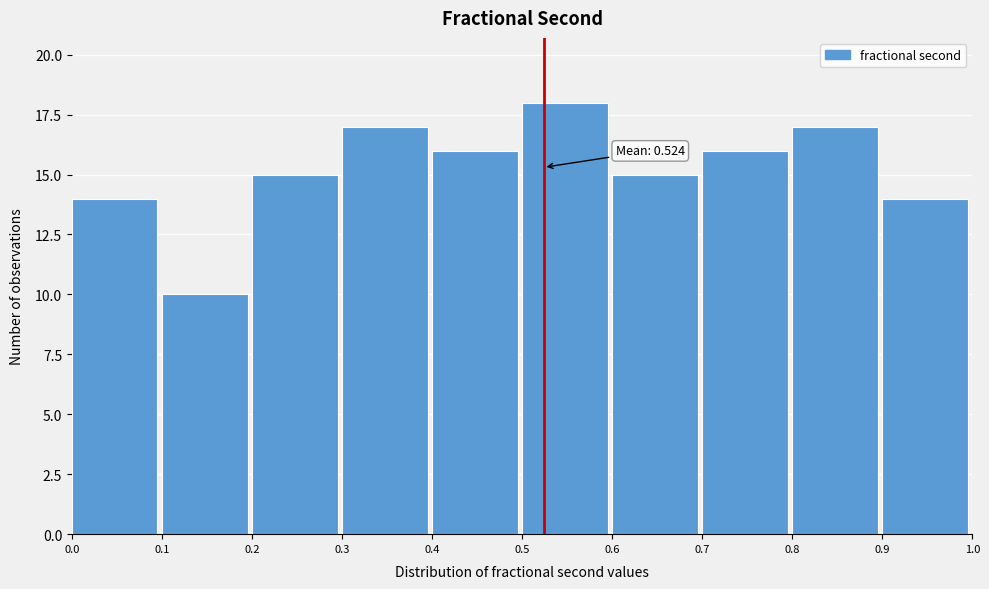

Which range on the x-axis has the tallest bar?

0.5 to 0.6